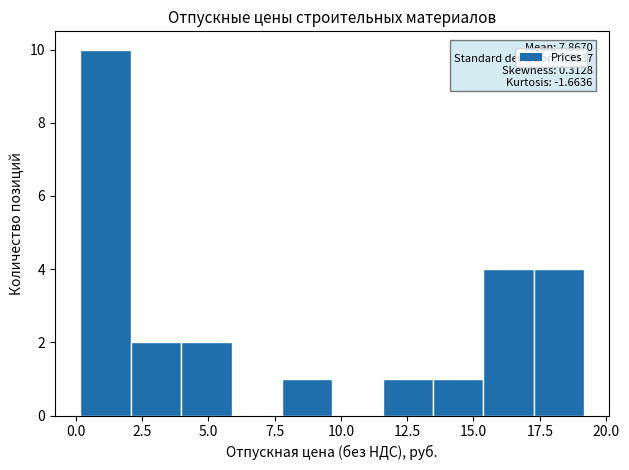

Read against the x-axis, roughly where is the centre of the tallest bar?

1.0